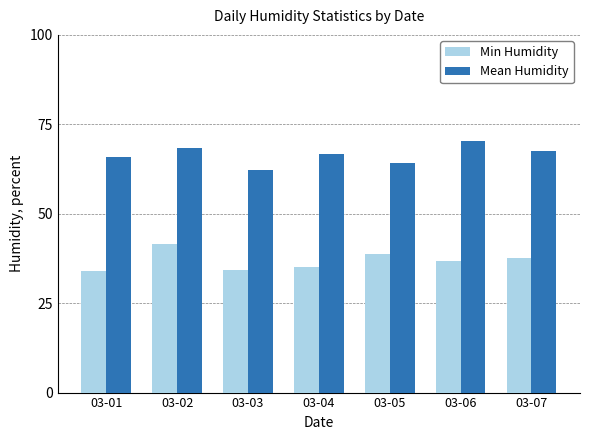

At how many categories does at least one series exceed 63?

6